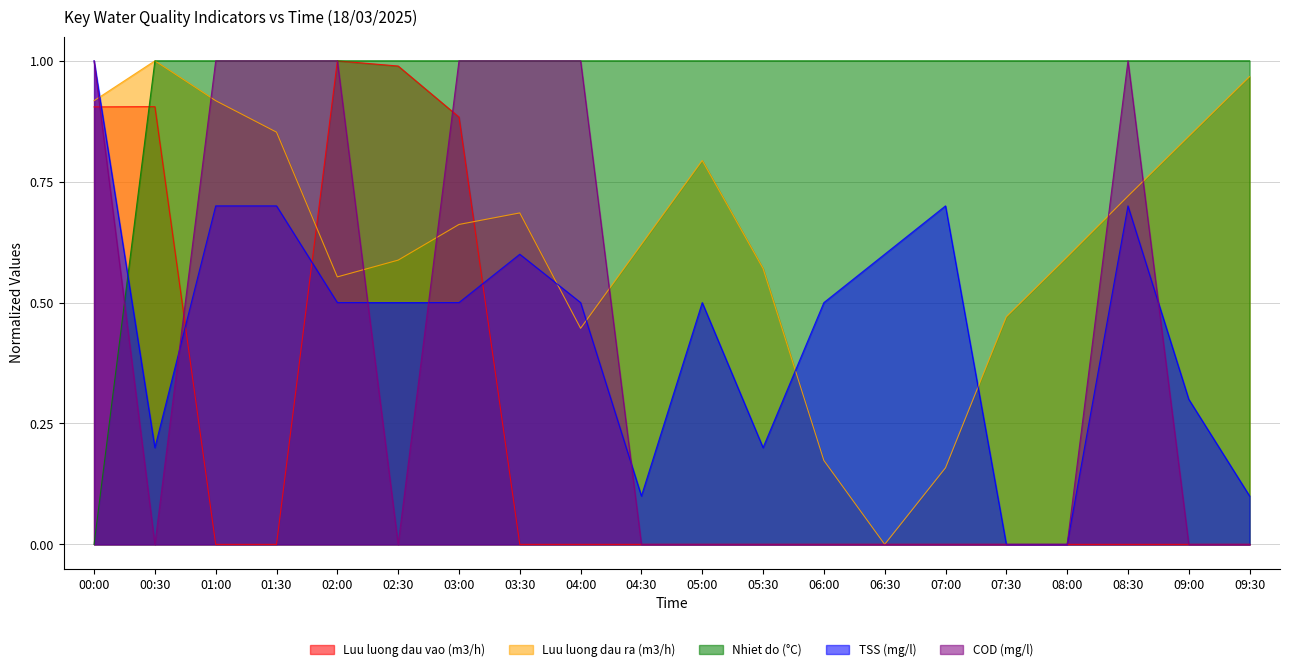

How many lines are shown in the chart?

5